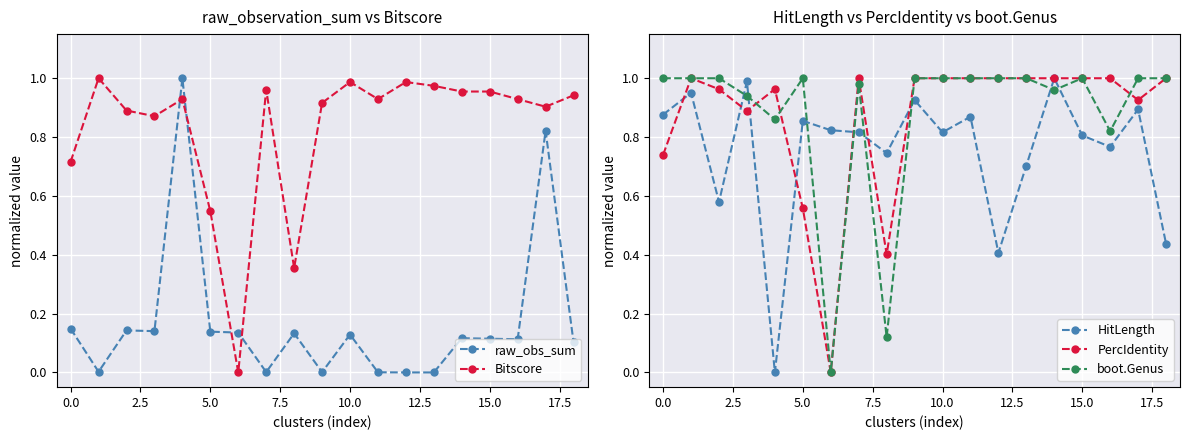

How many positive values does the HitLength series have?

18